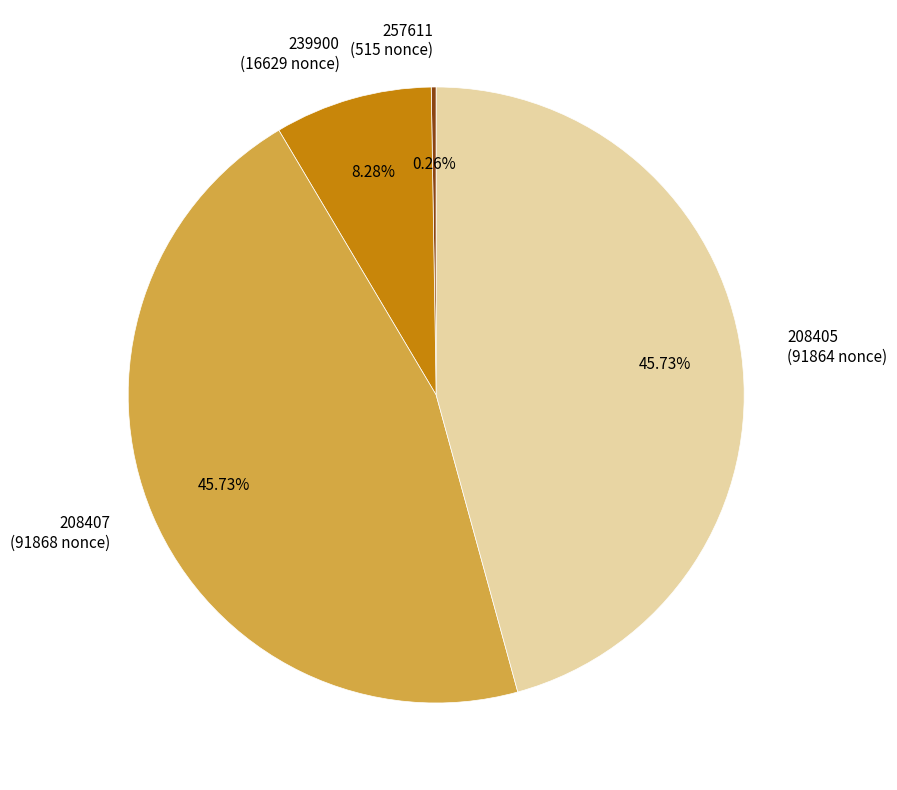

To the nearest percent, what percentage of the pie is 239900?

8%